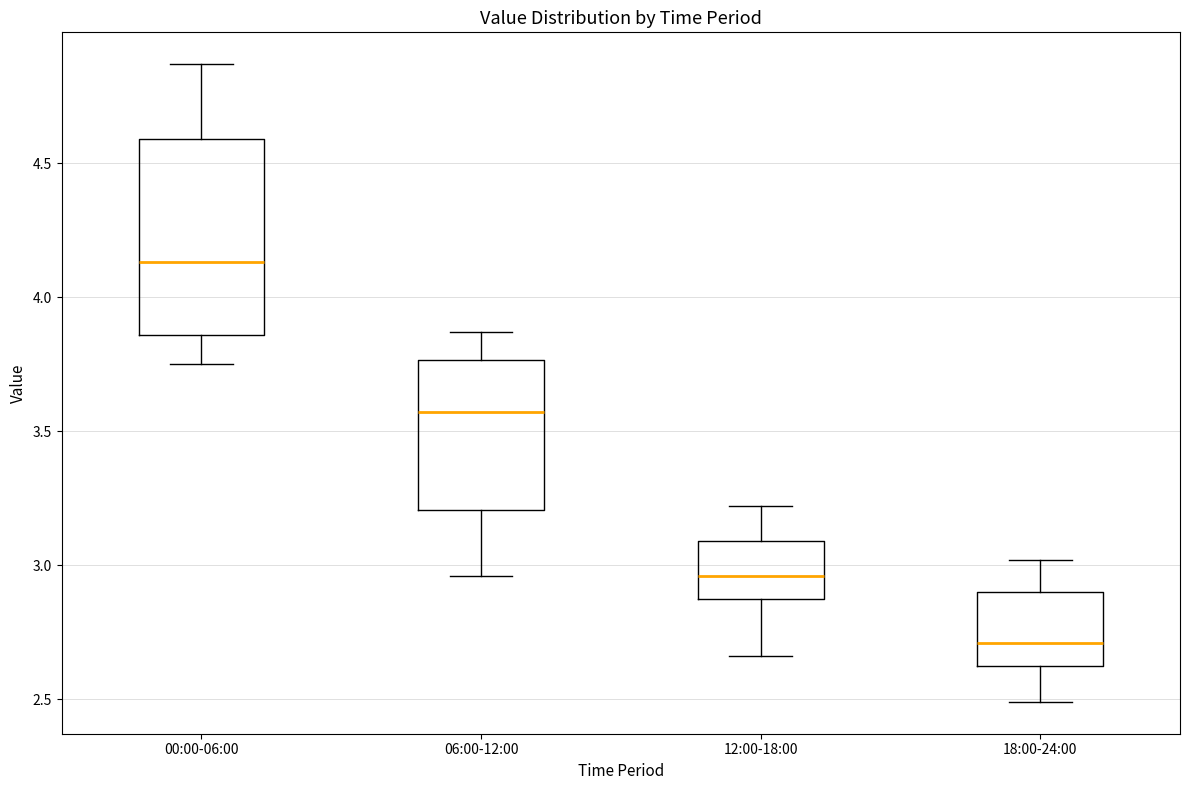

Reading left to right, read every box against the y-axis: the position of its median line, the range the box covers, and the ends of its whiskers. The values are not printed on the chart, so give them approximately, as read against the axis.

00:00-06:00: median 4.15, box 3.85 to 4.60, whiskers 3.75 to 4.85
06:00-12:00: median 3.55, box 3.20 to 3.75, whiskers 2.95 to 3.85
12:00-18:00: median 2.95, box 2.90 to 3.10, whiskers 2.65 to 3.20
18:00-24:00: median 2.70, box 2.65 to 2.90, whiskers 2.50 to 3.00